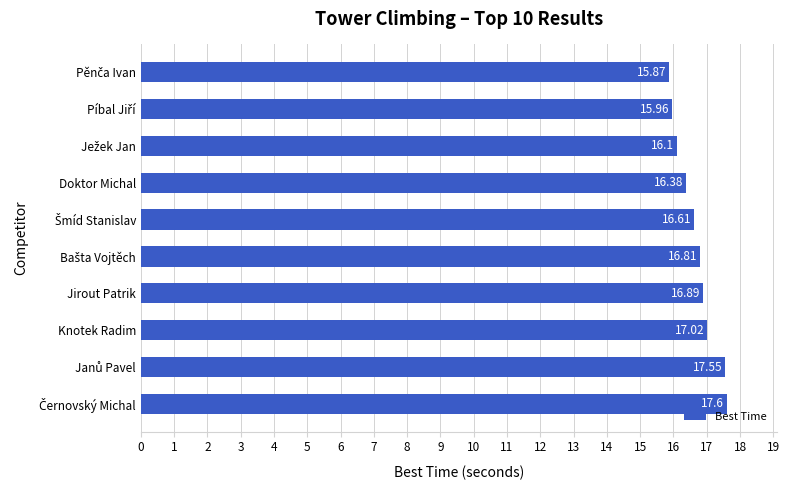

What is the sum of all values?

166.8